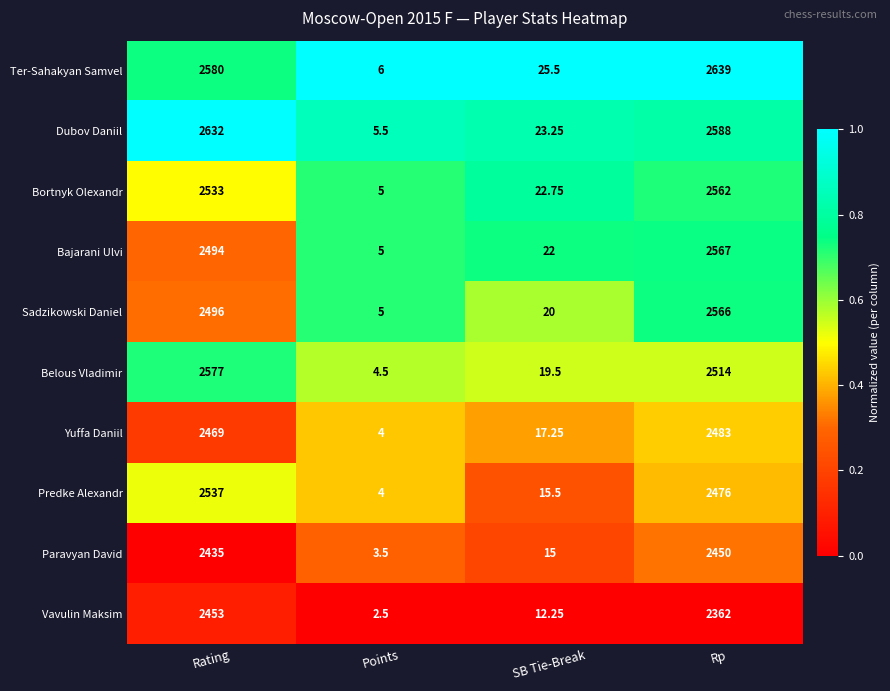

At which category is the sum across all series the highest?

Rp